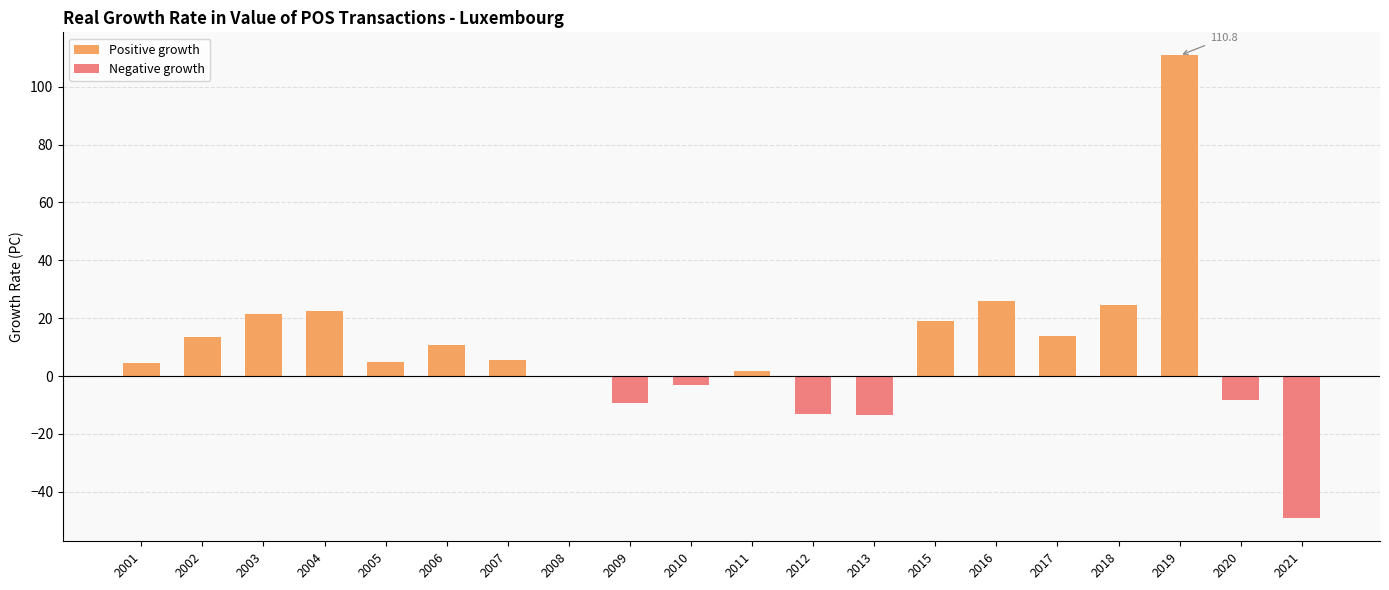

Which series has the largest range (max minus min)?

Positive growth